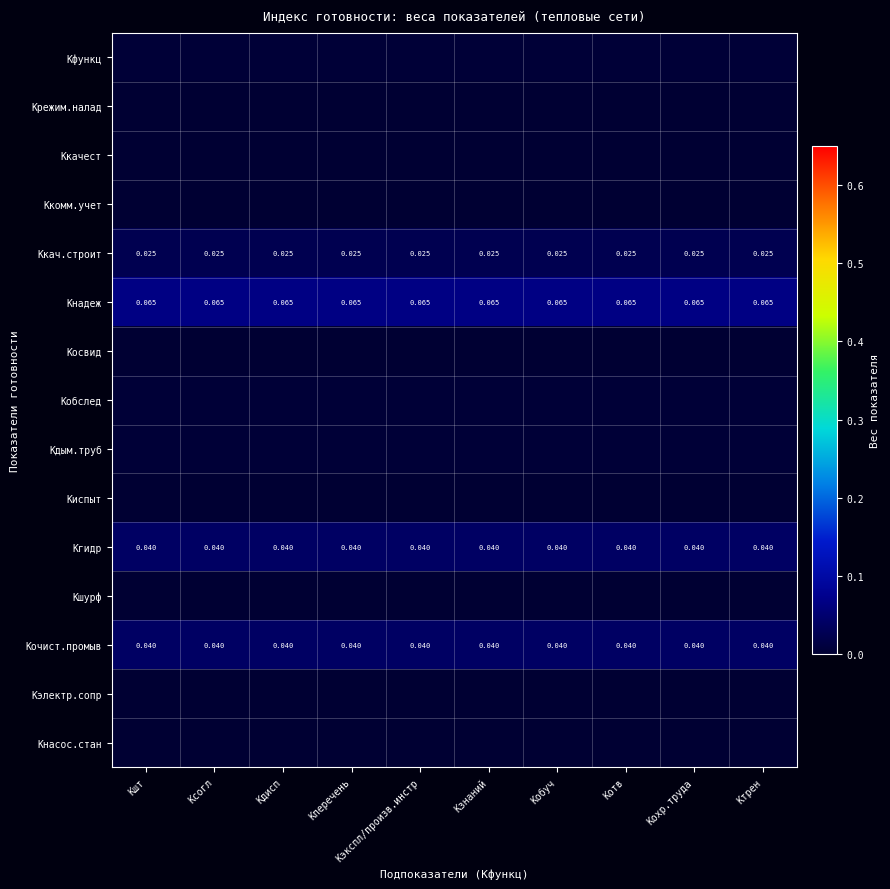

The value of Ккомм.учет at Кобуч is 0.0. True or false?

False